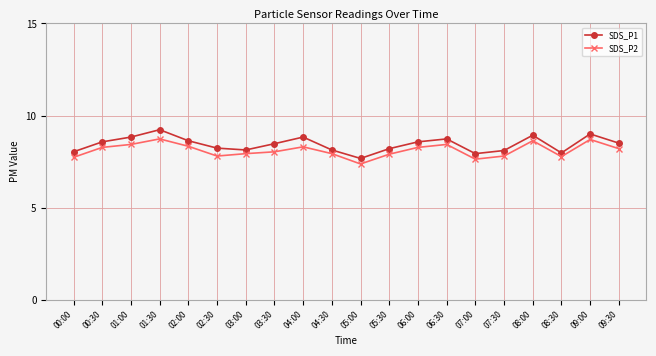

Rank the series by their average value, from lowest to highest.

SDS_P2, SDS_P1